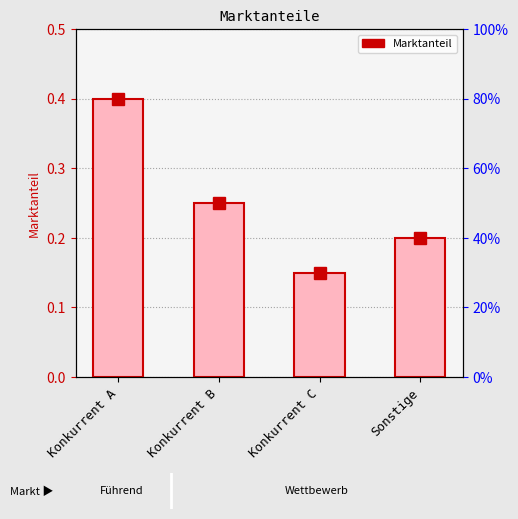

Reading right to left, what are all the values shown in this chart?

Sonstige=0.2	Konkurrent C=0.1	Konkurrent B=0.2	Konkurrent A=0.4